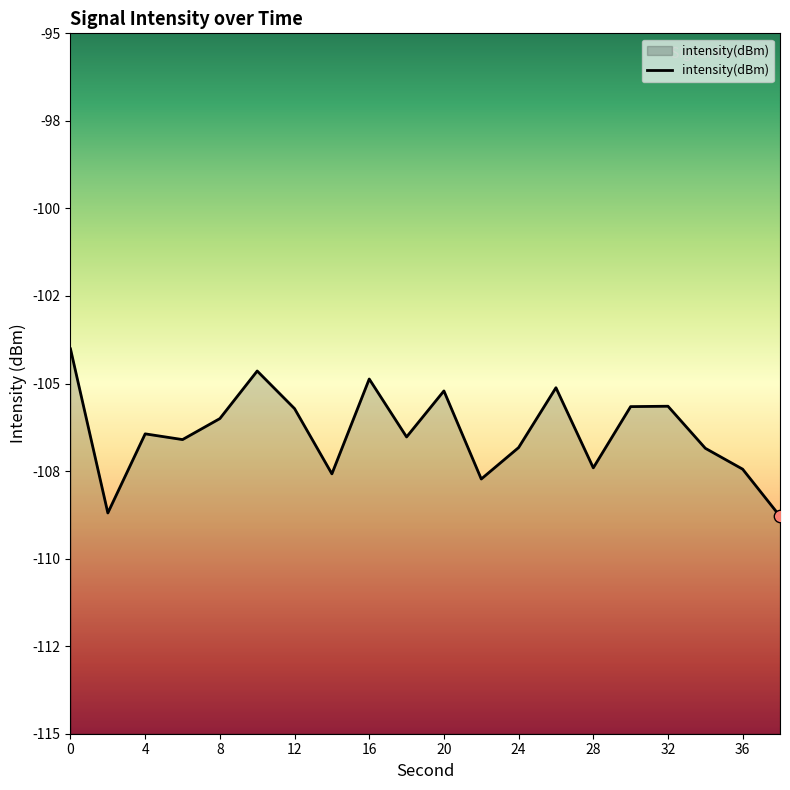

What is the change in value from 4 to 10?

+1.8